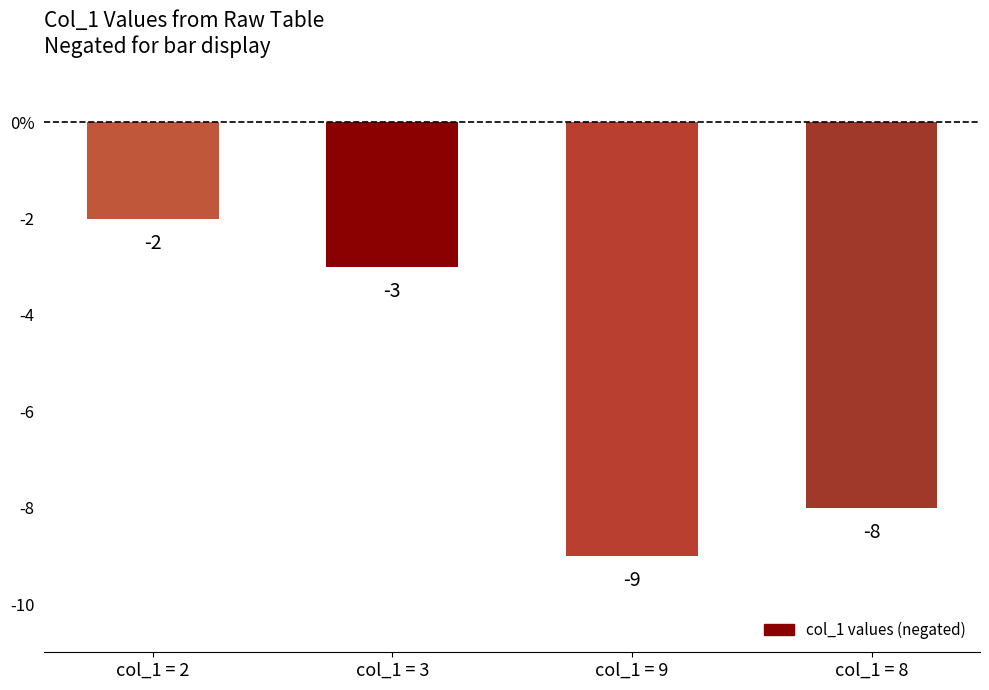

What position from the right is col_1 = 3?

3